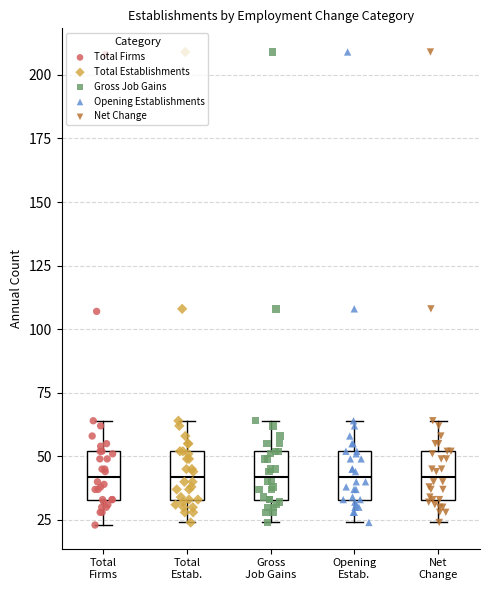

Reading left to right, transcribe this box plot: for each box, give where its median line is, the range the box spans, and where its two whiskers end, as read against the y-axis. The values are not printed on the chart, so give them approximately, as read against the axis.

Total Firms: median 40, box 35 to 50, whiskers 25 to 65
Total Estab.: median 40, box 35 to 50, whiskers 25 to 65
Gross Job Gains: median 40, box 35 to 50, whiskers 25 to 65
Opening Estab.: median 40, box 35 to 50, whiskers 25 to 65
Net Change: median 40, box 35 to 50, whiskers 25 to 65